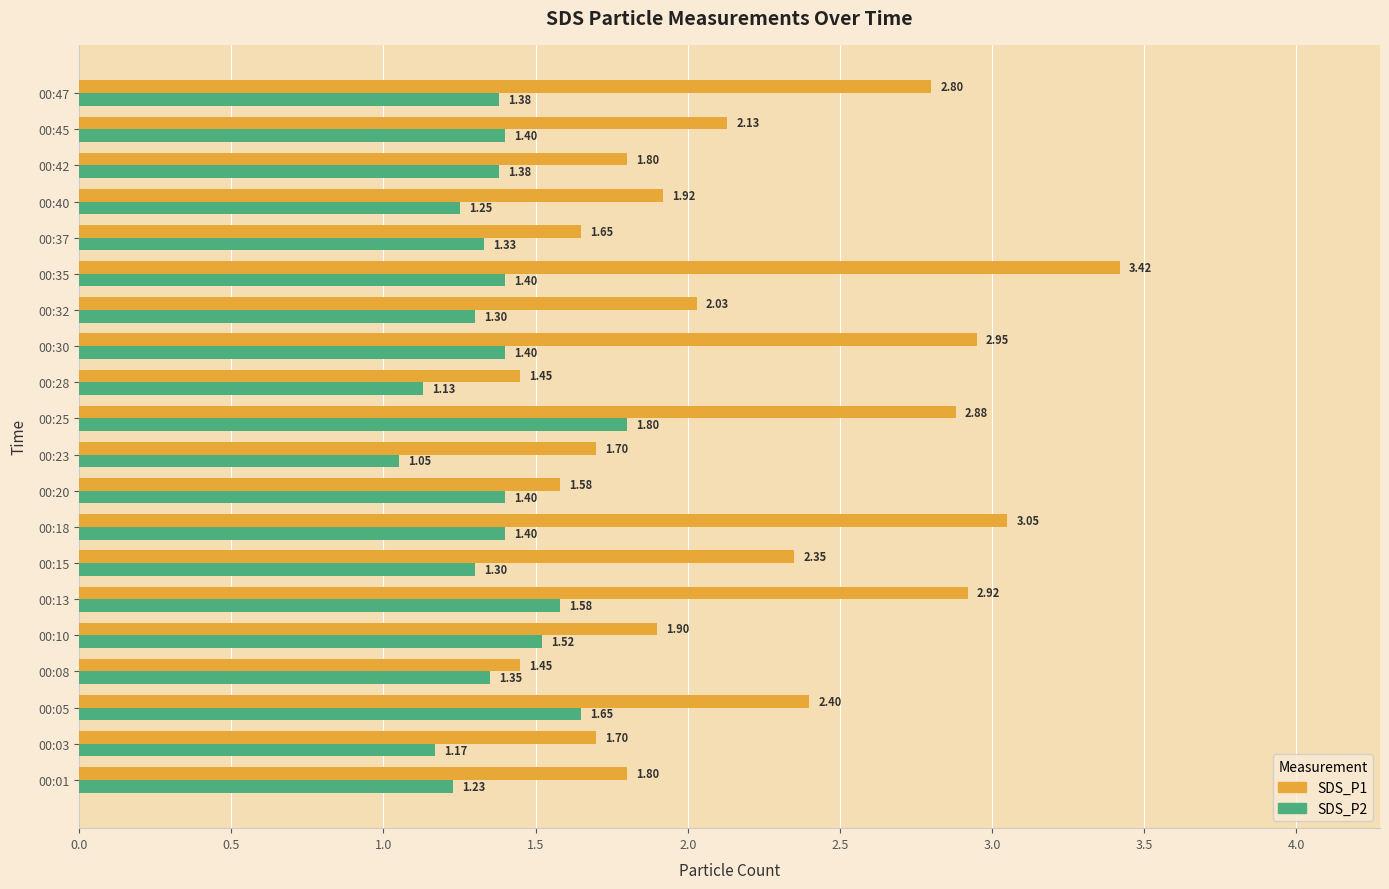

What is the difference between the SDS_P2 values at 00:10 and 00:40?

0.3